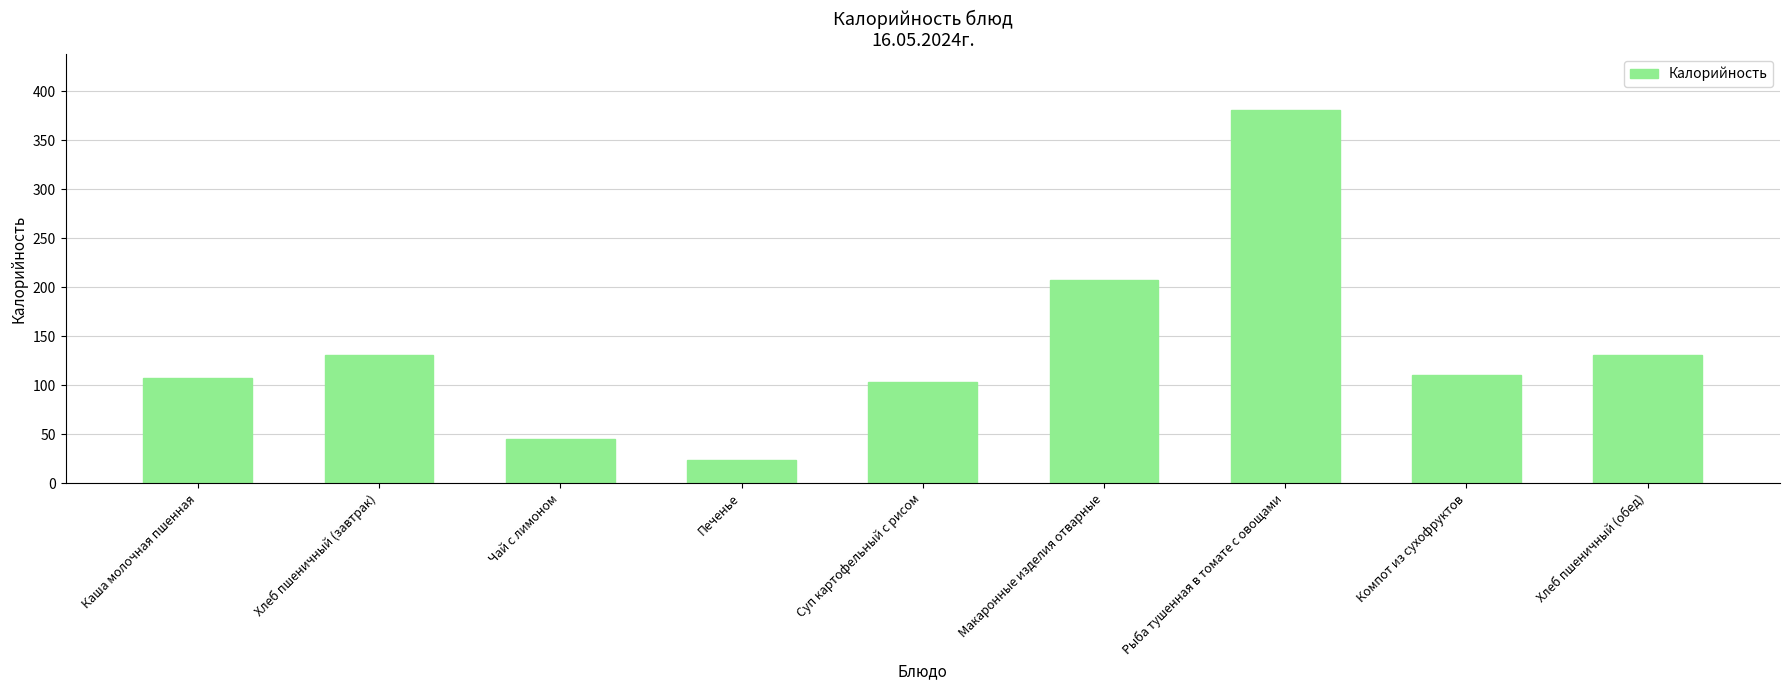

The chart shows a value of 380.3 at Рыба тушенная в томате с овощами. True or false?

True